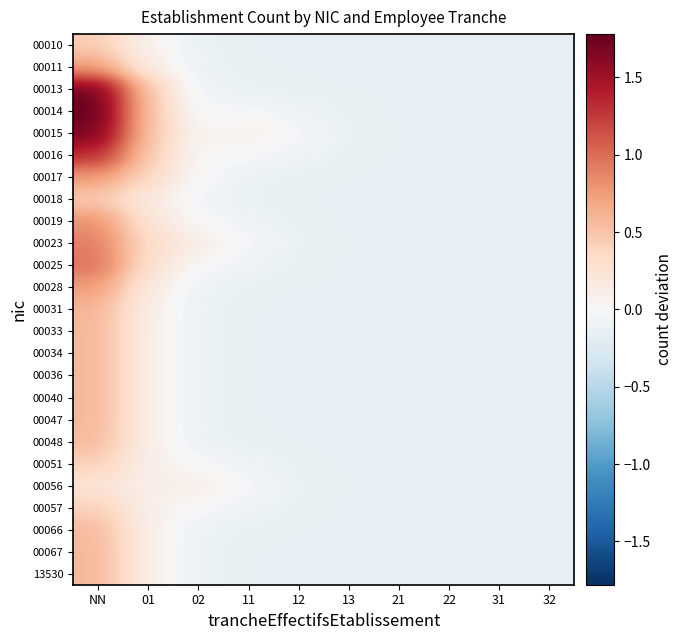

Reading left to right, list all the values displayed in this chart.

00010: NN=0.5	01=0.1	02=-0.1	11=-0.1	12=-0.1	13=-0.1	21=-0.1	22=-0.1	31=-0.1	32=-0.1
00011: NN=0.7	01=0.2	02=-0.1	11=-0.1	12=-0.1	13=-0.1	21=-0.1	22=-0.1	31=-0.1	32=-0.1
00013: NN=1.7	01=0.5	02=-0.1	11=-0.1	12=-0.1	13=-0.1	21=-0.1	22=-0.1	31=-0.1	32=-0.1
00014: NN=1.8	01=0.5	02=-0.0	11=-0.0	12=-0.1	13=-0.1	21=-0.1	22=-0.1	31=-0.1	32=-0.1
00015: NN=1.7	01=0.5	02=0.0	11=0.1	12=-0.0	13=-0.1	21=-0.1	22=-0.1	31=-0.1	32=-0.1
00016: NN=1.3	01=0.5	02=0.0	11=-0.0	12=-0.1	13=-0.1	21=-0.1	22=-0.1	31=-0.1	32=-0.1
00017: NN=0.8	01=0.4	02=0.0	11=-0.1	12=-0.1	13=-0.1	21=-0.1	22=-0.1	31=-0.1	32=-0.1
00018: NN=0.5	01=0.2	02=-0.1	11=-0.1	12=-0.1	13=-0.1	21=-0.1	22=-0.1	31=-0.1	32=-0.1
00019: NN=0.8	01=0.2	02=0.0	11=-0.1	12=-0.1	13=-0.1	21=-0.1	22=-0.1	31=-0.1	32=-0.1
00023: NN=0.9	01=0.3	02=0.1	11=-0.0	12=-0.1	13=-0.1	21=-0.1	22=-0.1	31=-0.1	32=-0.1
00025: NN=1.0	01=0.3	02=0.0	11=-0.1	12=-0.1	13=-0.1	21=-0.1	22=-0.1	31=-0.1	32=-0.1
00028: NN=0.8	01=0.2	02=-0.1	11=-0.1	12=-0.1	13=-0.1	21=-0.1	22=-0.1	31=-0.1	32=-0.1
00031: NN=0.6	01=0.1	02=-0.1	11=-0.1	12=-0.1	13=-0.1	21=-0.1	22=-0.1	31=-0.1	32=-0.1
00033: NN=0.6	01=0.1	02=-0.1	11=-0.1	12=-0.1	13=-0.1	21=-0.1	22=-0.1	31=-0.1	32=-0.1
00034: NN=0.6	01=0.1	02=-0.1	11=-0.1	12=-0.1	13=-0.1	21=-0.1	22=-0.1	31=-0.1	32=-0.1
00036: NN=0.6	01=0.1	02=-0.1	11=-0.1	12=-0.1	13=-0.1	21=-0.1	22=-0.1	31=-0.1	32=-0.1
00040: NN=0.6	01=0.1	02=-0.1	11=-0.1	12=-0.1	13=-0.1	21=-0.1	22=-0.1	31=-0.1	32=-0.1
00047: NN=0.6	01=0.1	02=-0.1	11=-0.1	12=-0.1	13=-0.1	21=-0.1	22=-0.1	31=-0.1	32=-0.1
00048: NN=0.6	01=0.1	02=-0.1	11=-0.1	12=-0.1	13=-0.1	21=-0.1	22=-0.1	31=-0.1	32=-0.1
00051: NN=0.4	01=0.1	02=-0.0	11=-0.1	12=-0.1	13=-0.1	21=-0.1	22=-0.1	31=-0.1	32=-0.1
00056: NN=0.2	01=0.1	02=0.1	11=-0.0	12=-0.1	13=-0.1	21=-0.1	22=-0.1	31=-0.1	32=-0.1
00057: NN=0.4	01=0.1	02=-0.0	11=-0.1	12=-0.1	13=-0.1	21=-0.1	22=-0.1	31=-0.1	32=-0.1
00066: NN=0.6	01=0.1	02=-0.1	11=-0.1	12=-0.1	13=-0.1	21=-0.1	22=-0.1	31=-0.1	32=-0.1
00067: NN=0.6	01=0.1	02=-0.1	11=-0.1	12=-0.1	13=-0.1	21=-0.1	22=-0.1	31=-0.1	32=-0.1
13530: NN=0.6	01=0.1	02=-0.1	11=-0.1	12=-0.1	13=-0.1	21=-0.1	22=-0.1	31=-0.1	32=-0.1